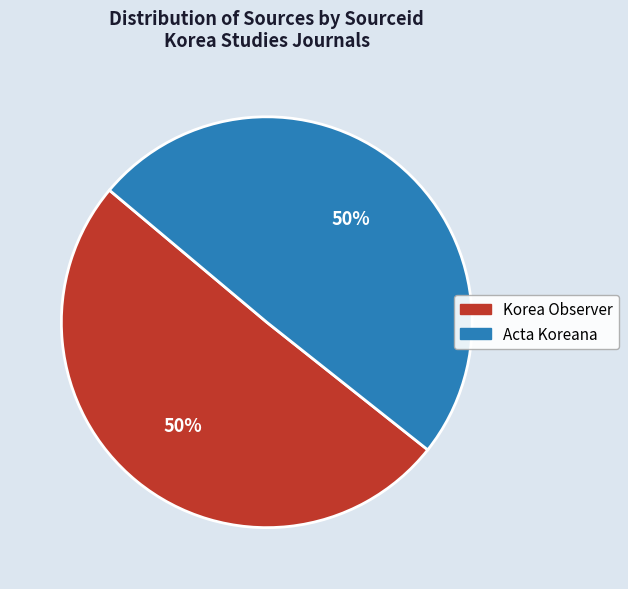

Is it true that Korea Observer is 50% of the pie?

True